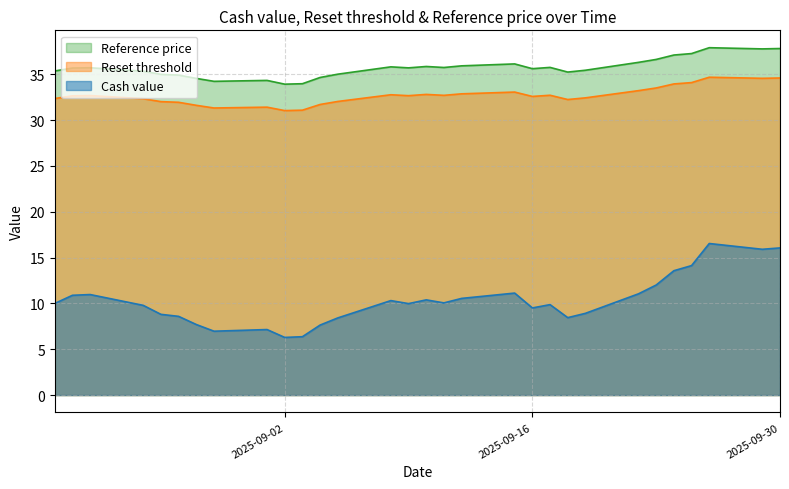

Which series has the largest range (max minus min)?

Cash value